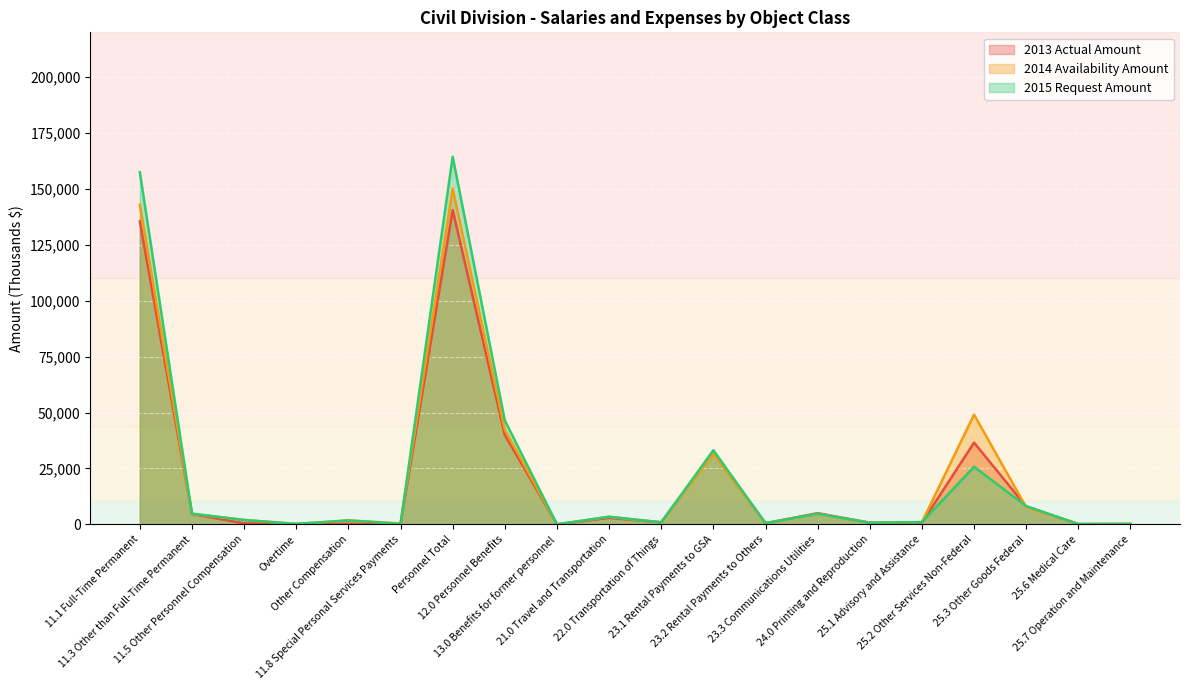

Count the number of categories in the chart.

20